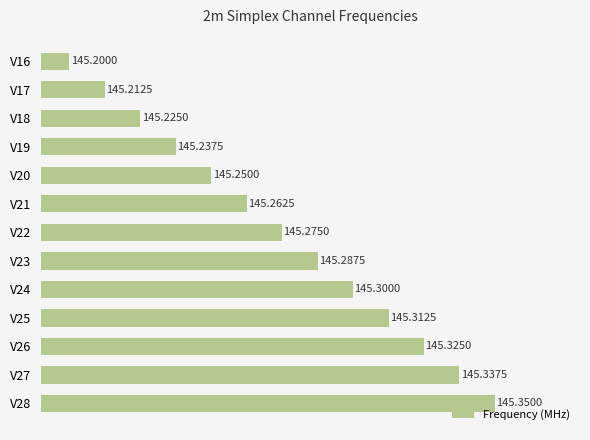

What is the average value?

145.3